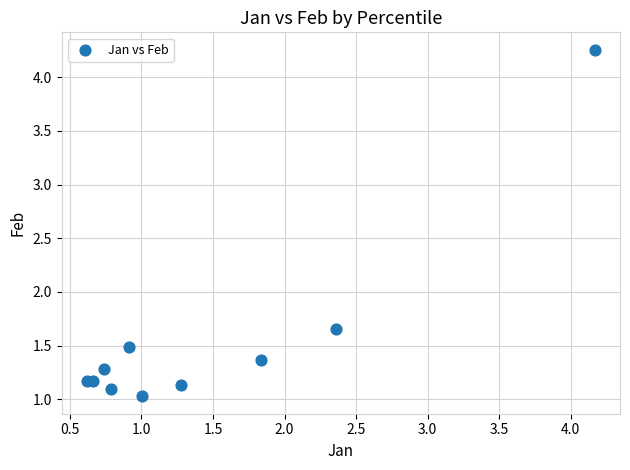

What is the range of X values (max minus min)?

3.5